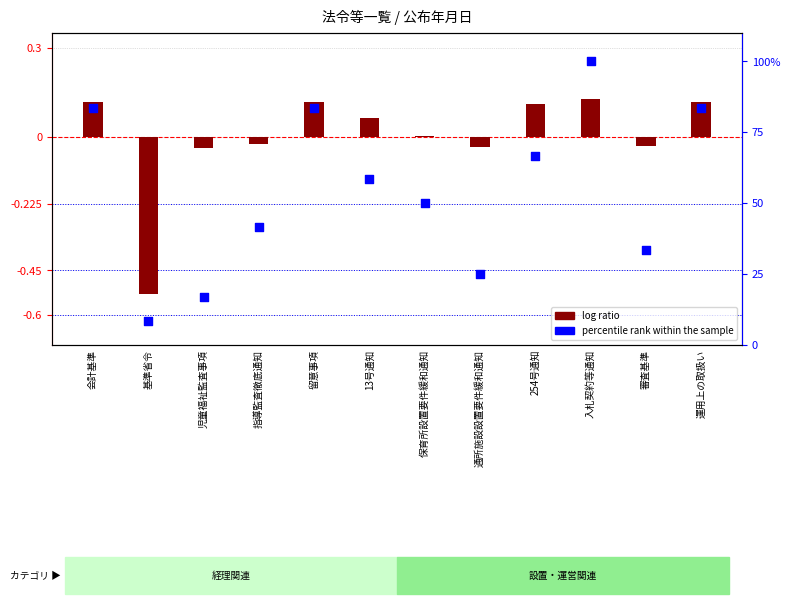

What is the total value across all series at 通所施設設置要件緩和通知?

25.0